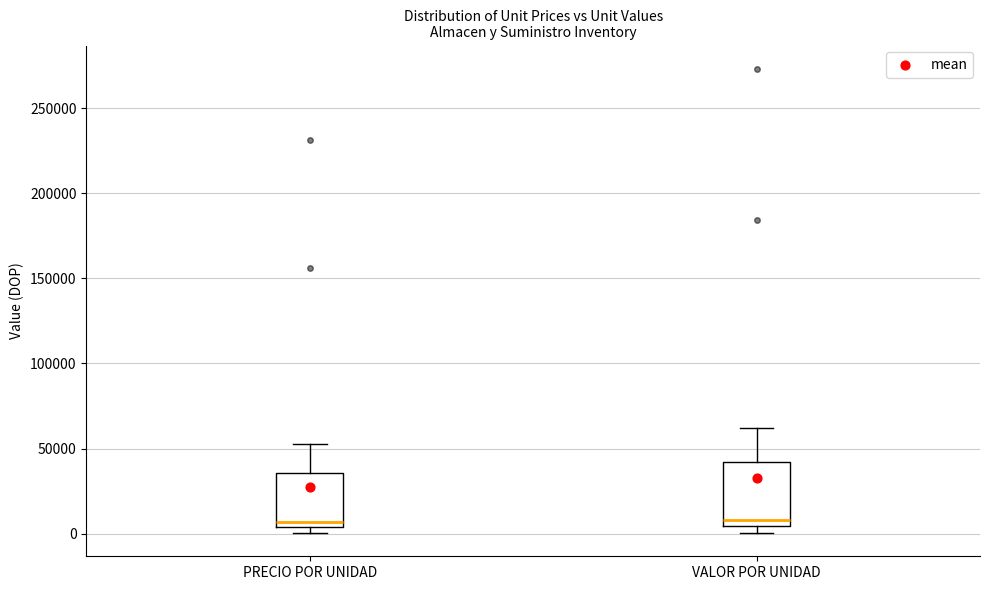

Reading left to right, read every box against the y-axis: the position of its median line, the range the box covers, and the ends of its whiskers. The values are not printed on the chart, so give them approximately, as read against the axis.

PRECIO POR UNIDAD: median 5000 (just above the box's lower edge), box 5000 to 35000, whiskers 0 to 55000
VALOR POR UNIDAD: median 10000, box 5000 to 40000, whiskers 0 to 60000